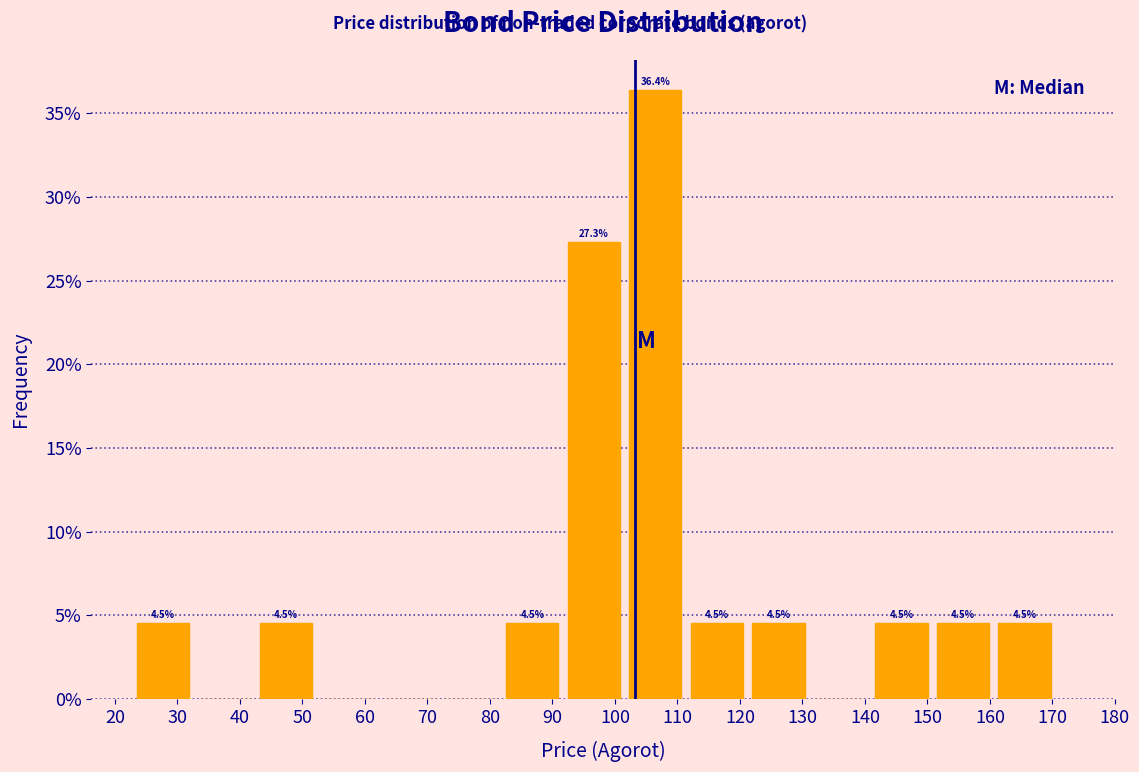

Over which range of the x-axis is the bar tallest?

102 to 111